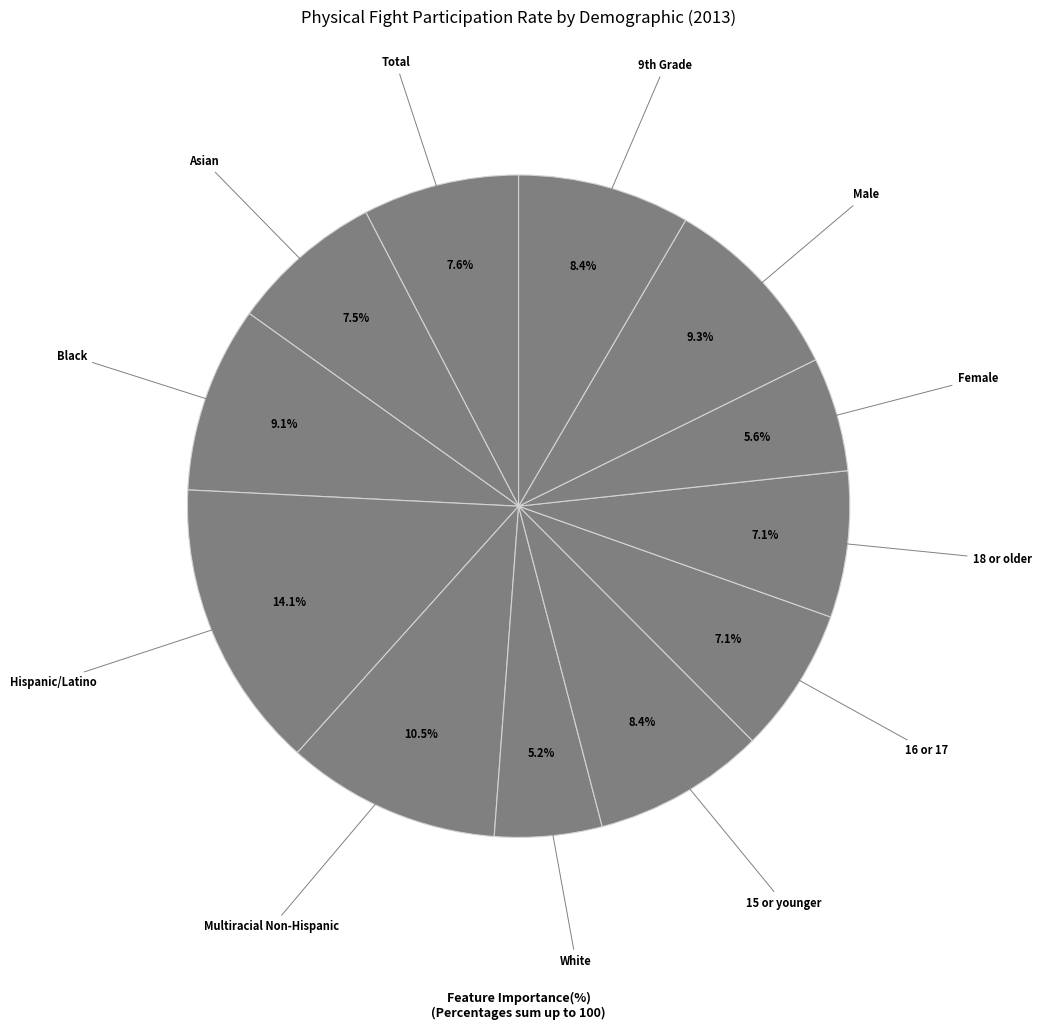

Is White the majority of the pie?

No